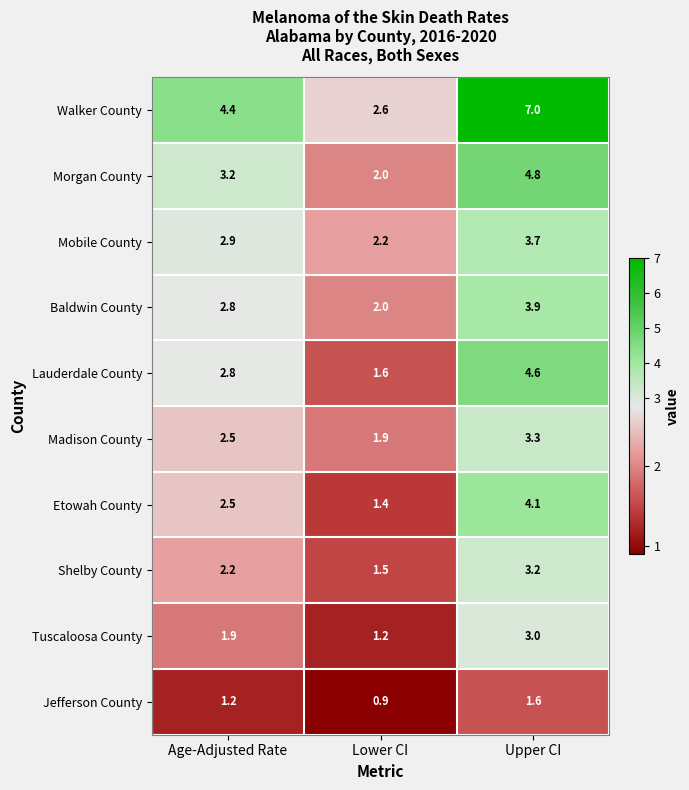

What is the approximate value of Etowah County at Age-Adjusted Rate?

2.5